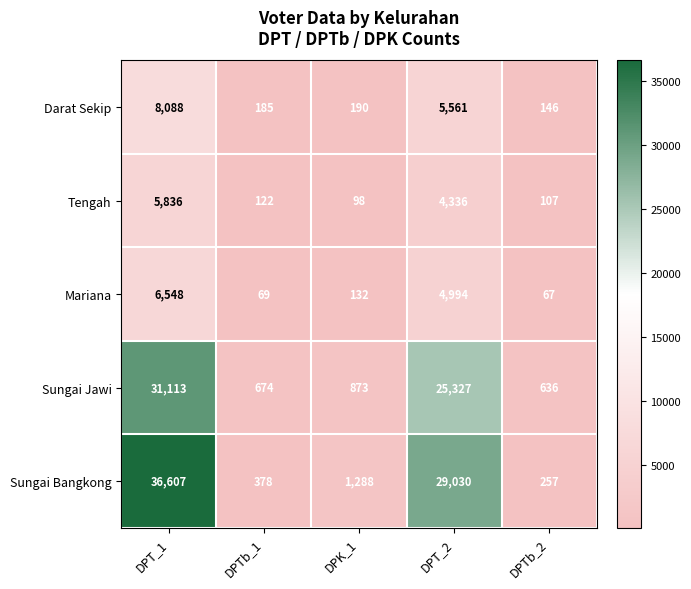

List the series in order of their peak value, highest first.

Sungai Bangkong, Sungai Jawi, Darat Sekip, Mariana, Tengah